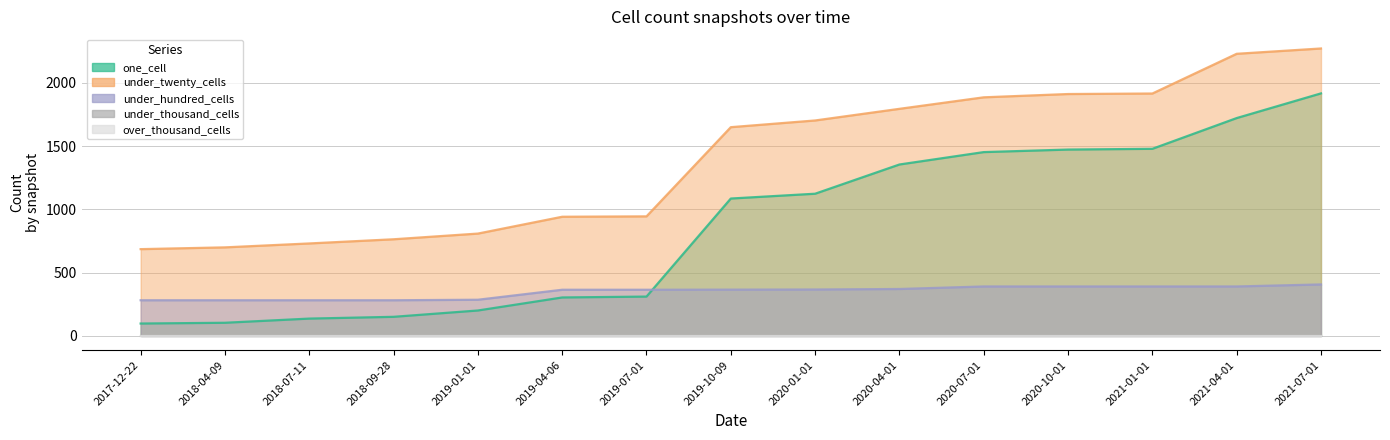

The under_hundred_cells series shows 465 at 2019-01-01. True or false?

False